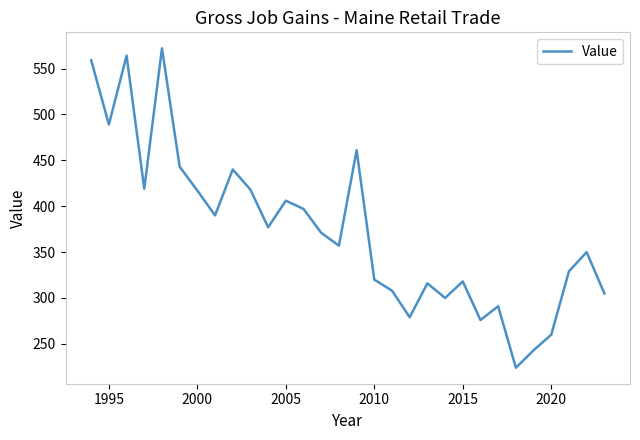

What is the maximum value shown in the chart?

572